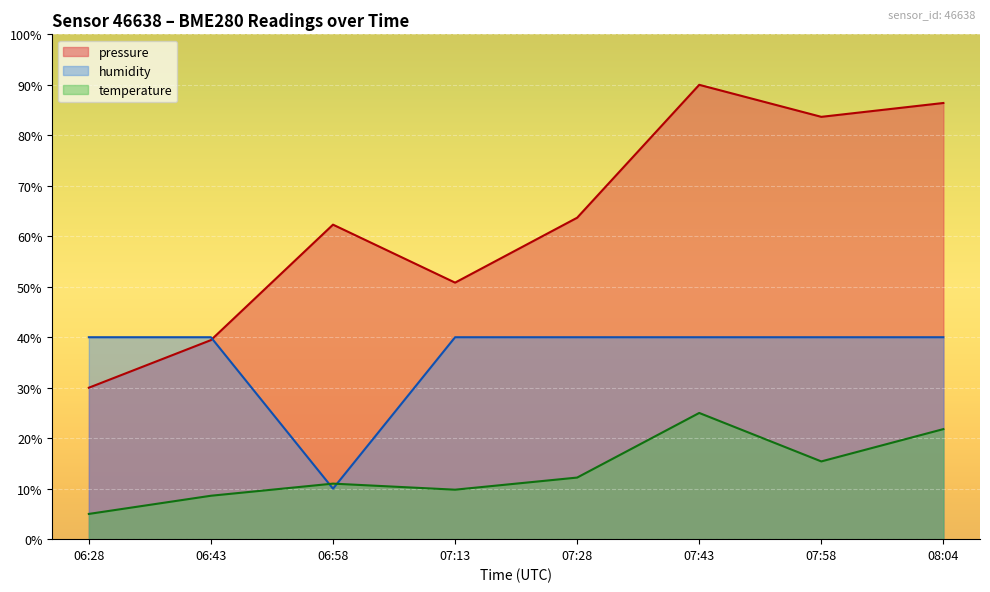

True or false: pressure has a value of 46.3 at 06:28.

False